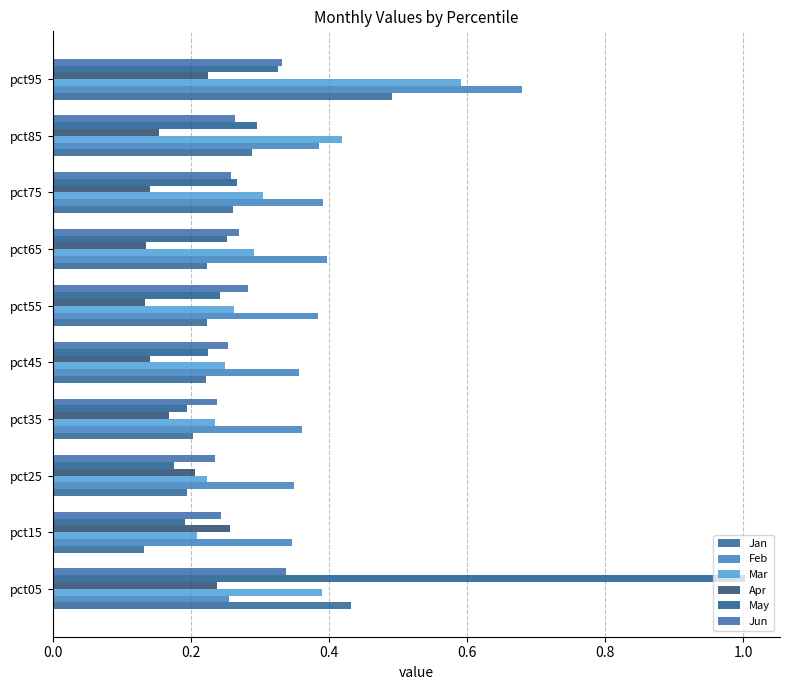

How many series are shown in this chart?

6